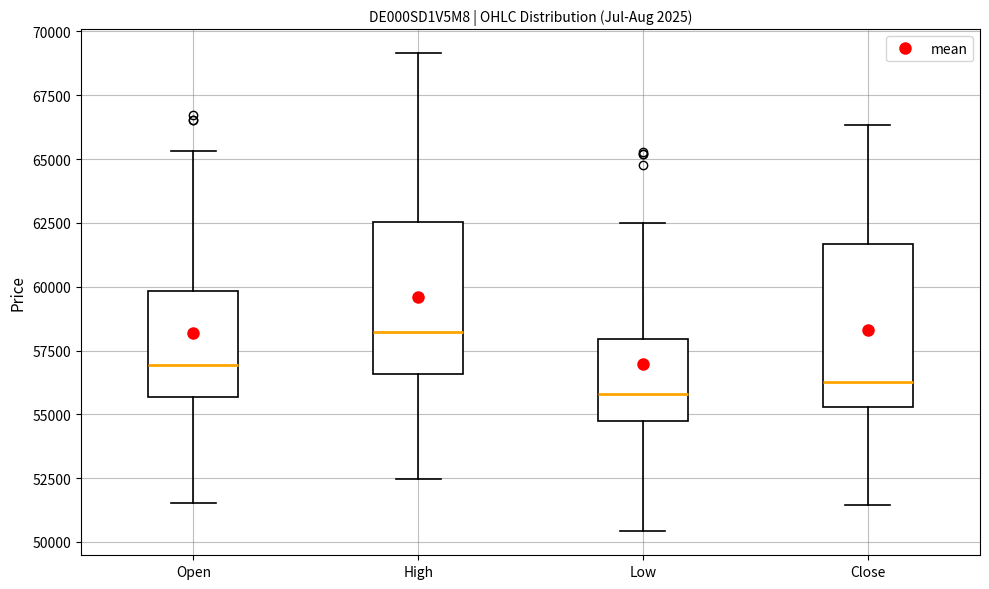

Reading left to right, transcribe this box plot: for each box, give where its median line is, the range the box spans, and where its two whiskers end, as read against the y-axis. The values are not printed on the chart, so give them approximately, as read against the axis.

Open: median 57000, box 55500 to 60000, whiskers 51500 to 65500
High: median 58000, box 56500 to 62500, whiskers 52500 to 69000
Low: median 56000, box 54500 to 58000, whiskers 50500 to 62500
Close: median 56500, box 55500 to 61500, whiskers 51500 to 66500